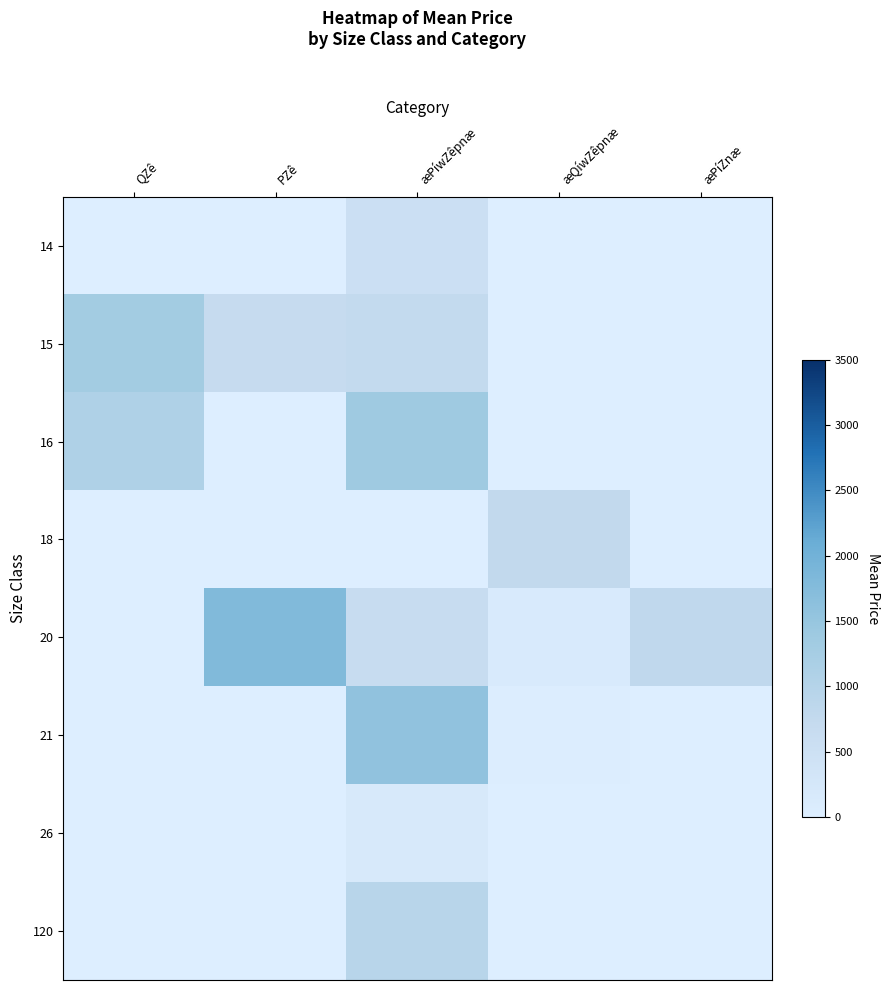

At which category is the sum across all series the highest?

æPíwZêpnæ